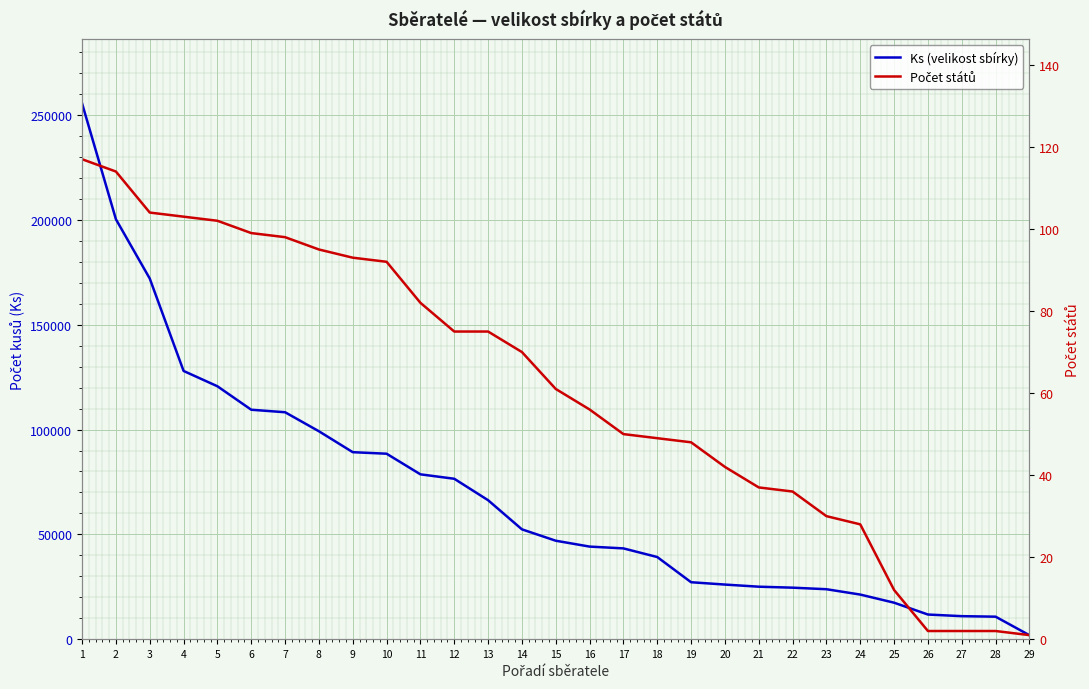

The Počet států series shows 30 at 6. True or false?

False